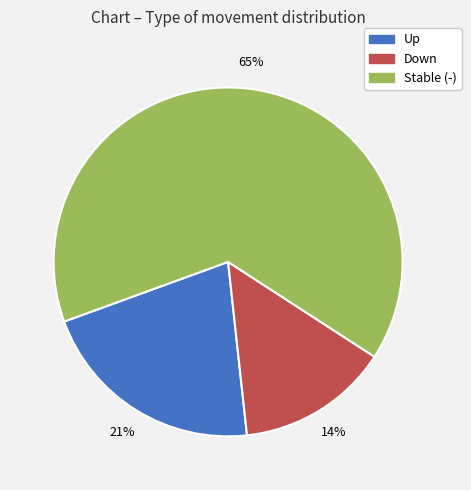

To the nearest percent, what is the difference between the largest and smallest slice percentages?

51%